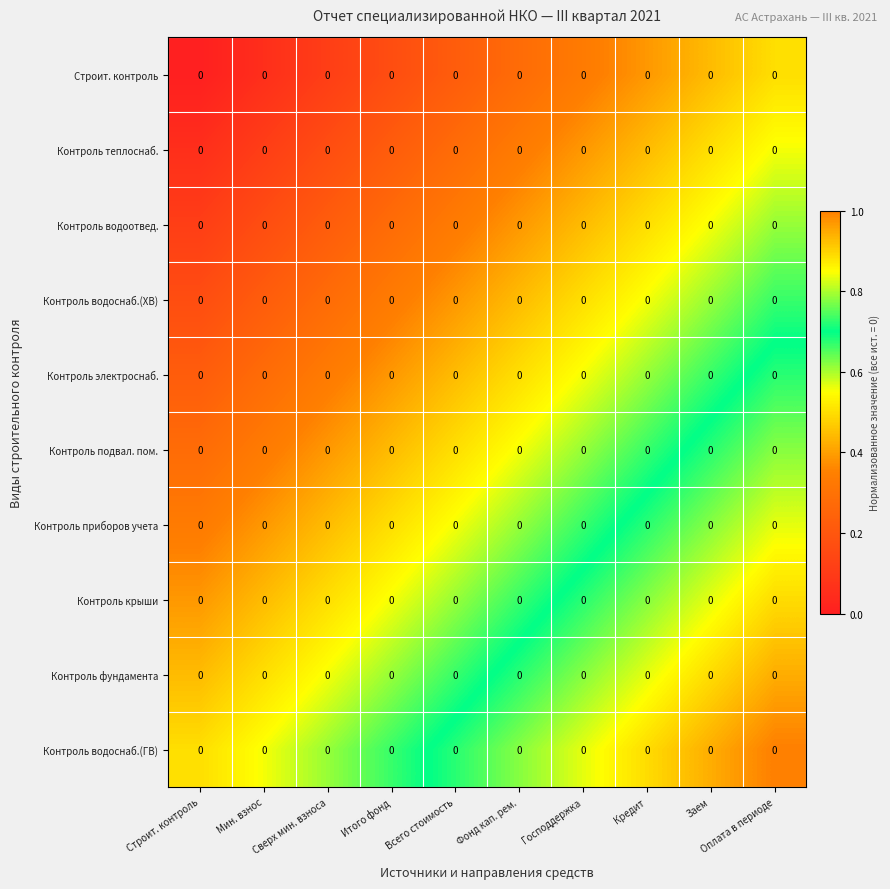

True or false: Контроль крыши has a value of 0.2 at Итого фонд.

False